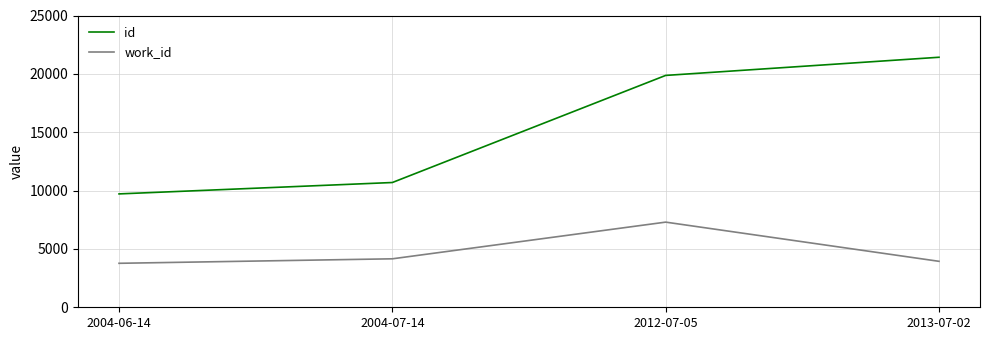

What is the lowest value of the work_id series?

3768